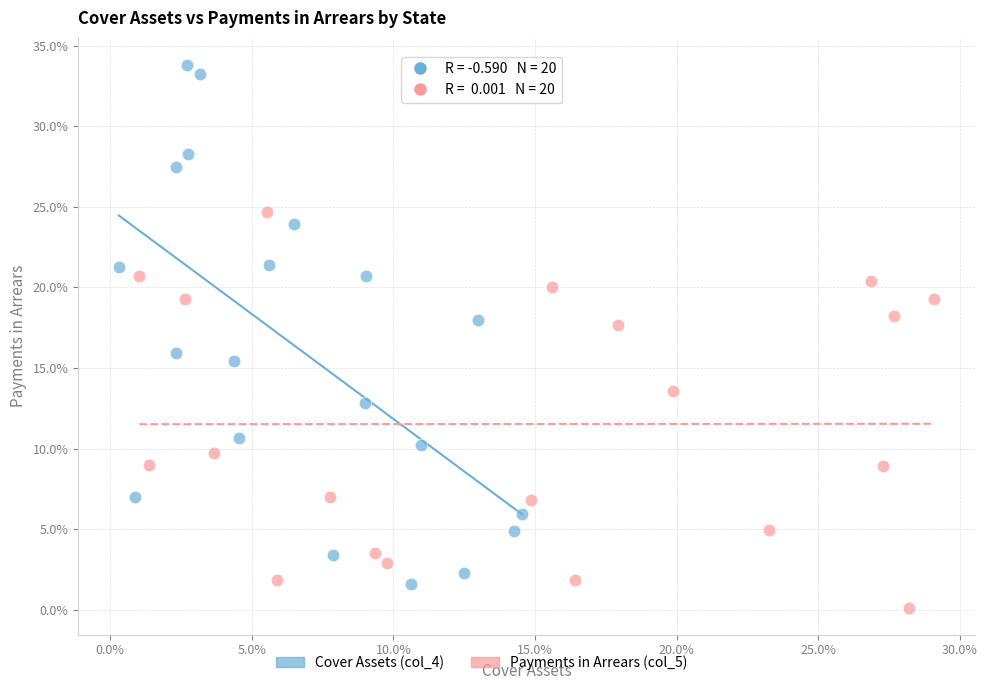

What are all the series names shown in the legend?

Cover Assets (col_4), Payments in Arrears (col_5)